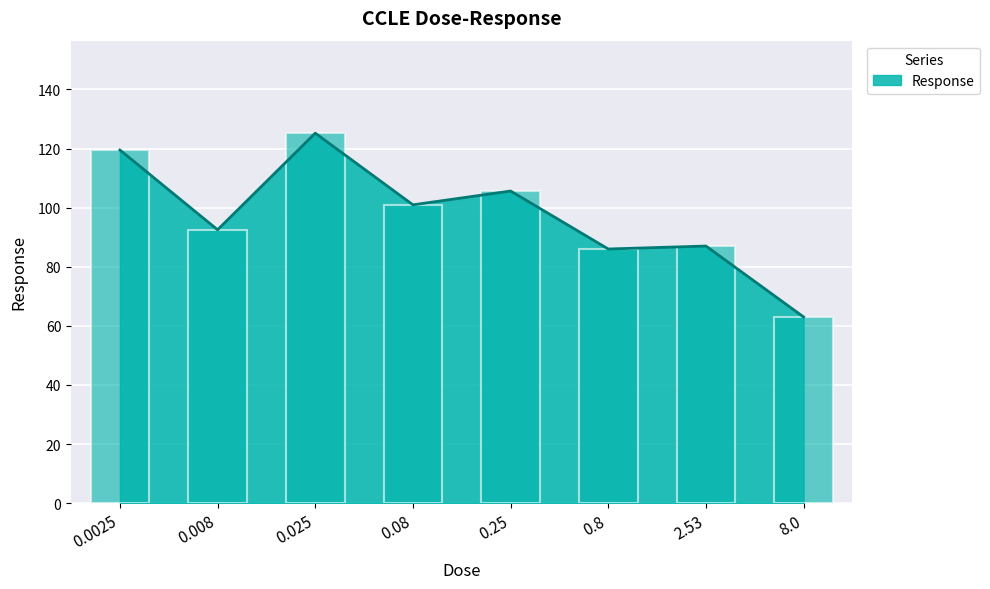

List the labels in order of value, smallest first.

8.0, 0.8, 2.53, 0.008, 0.08, 0.25, 0.0025, 0.025